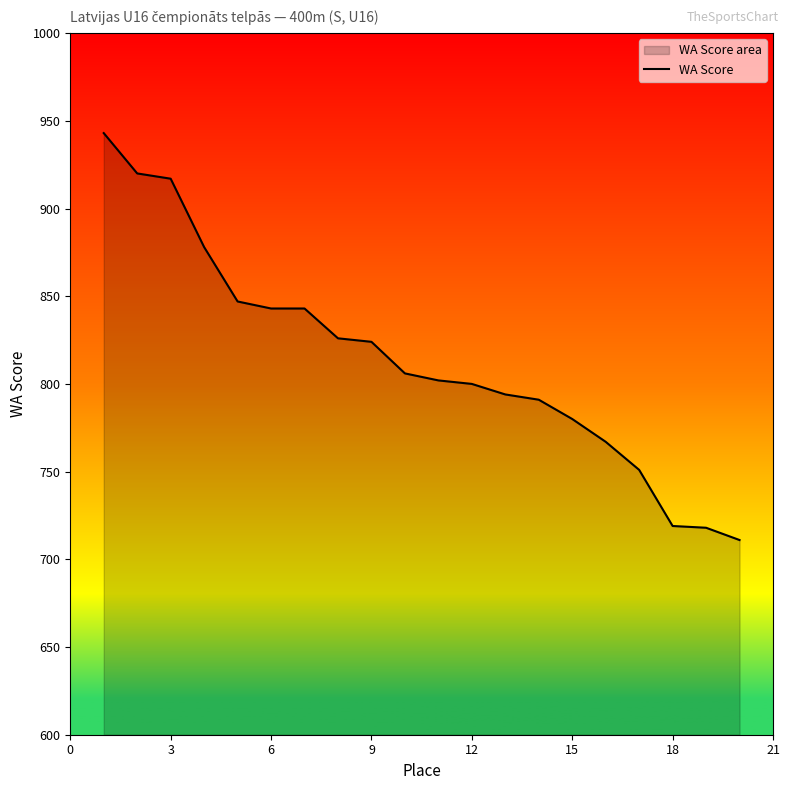

How many distinct data groups are displayed?

1